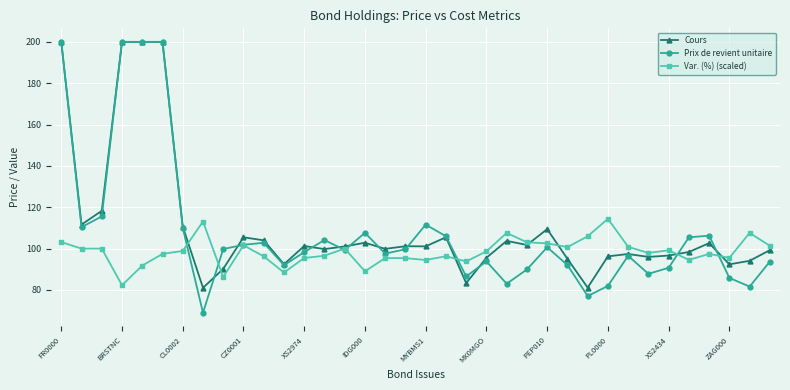

What is the smallest value displayed?

69.0